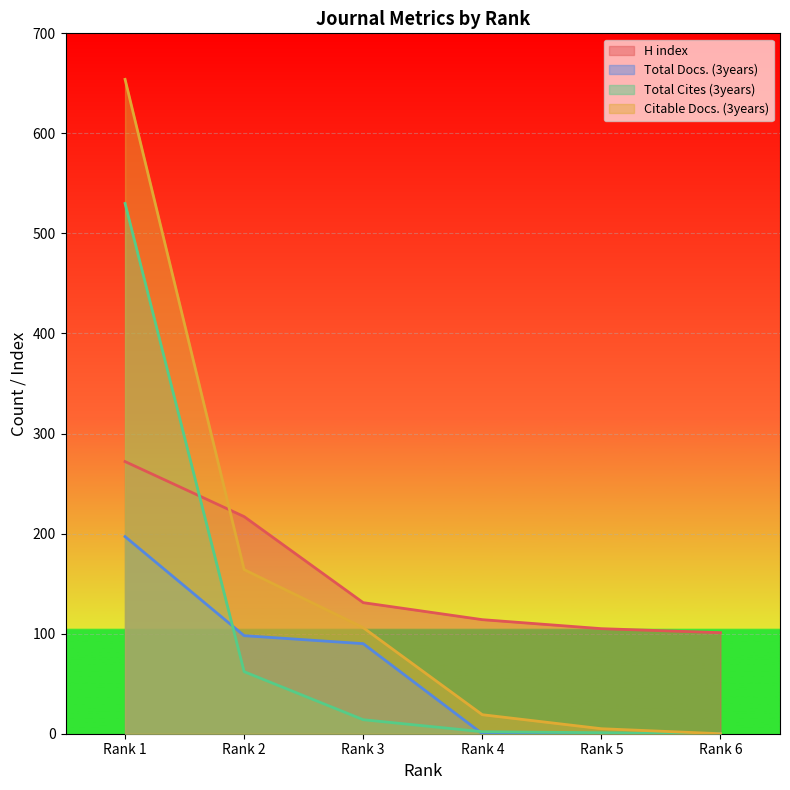

Does the chart display data point markers on the line(s)?

No